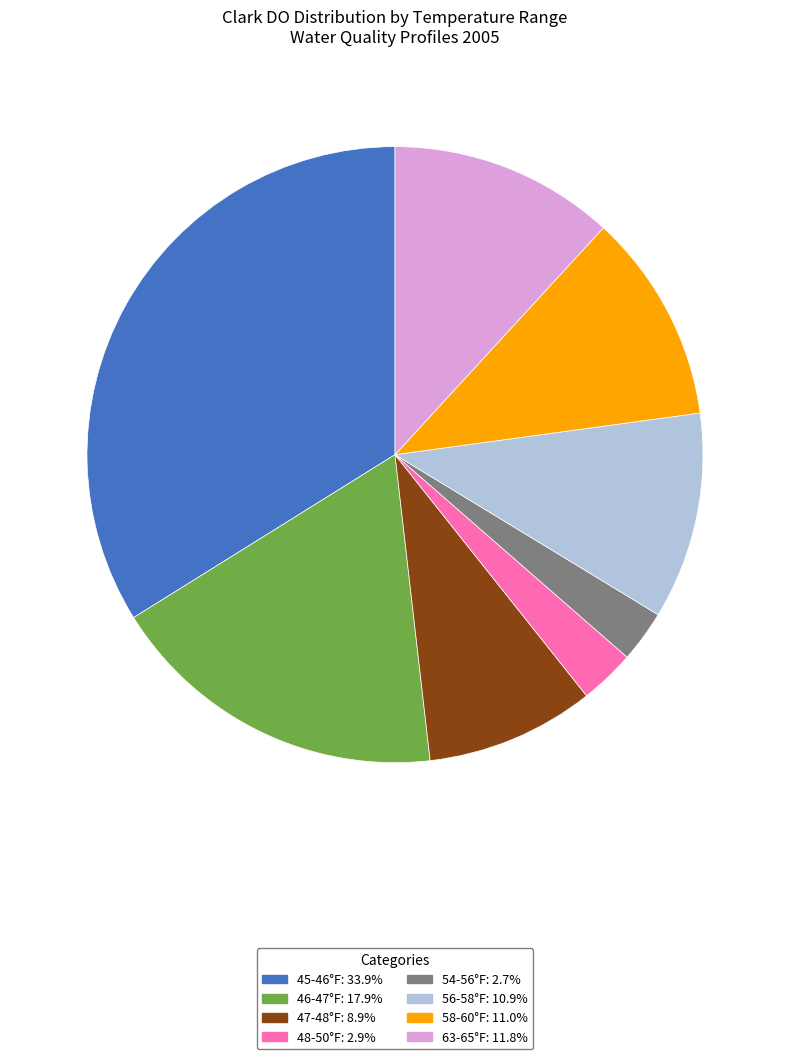

What is the ratio of the value at 63-65°F: 11.8% to the value at 56-58°F: 10.9%?

1.1